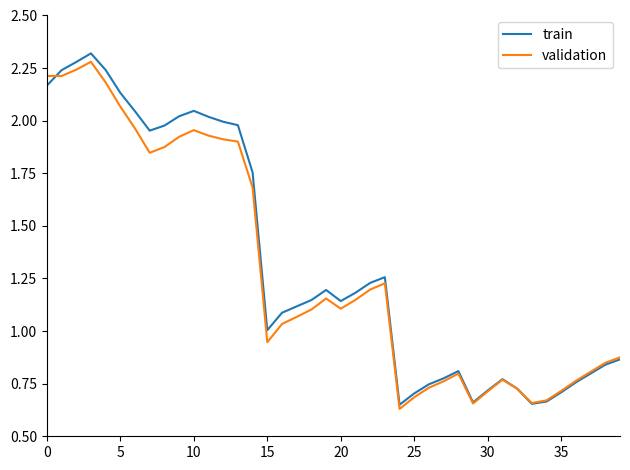

List the series in order of their overall mean, highest first.

train, validation